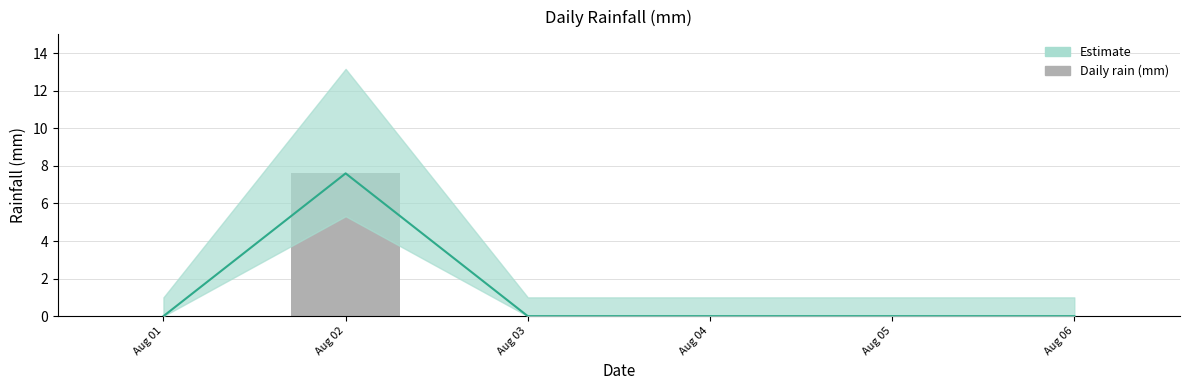

What is the sum of all values?

7.6